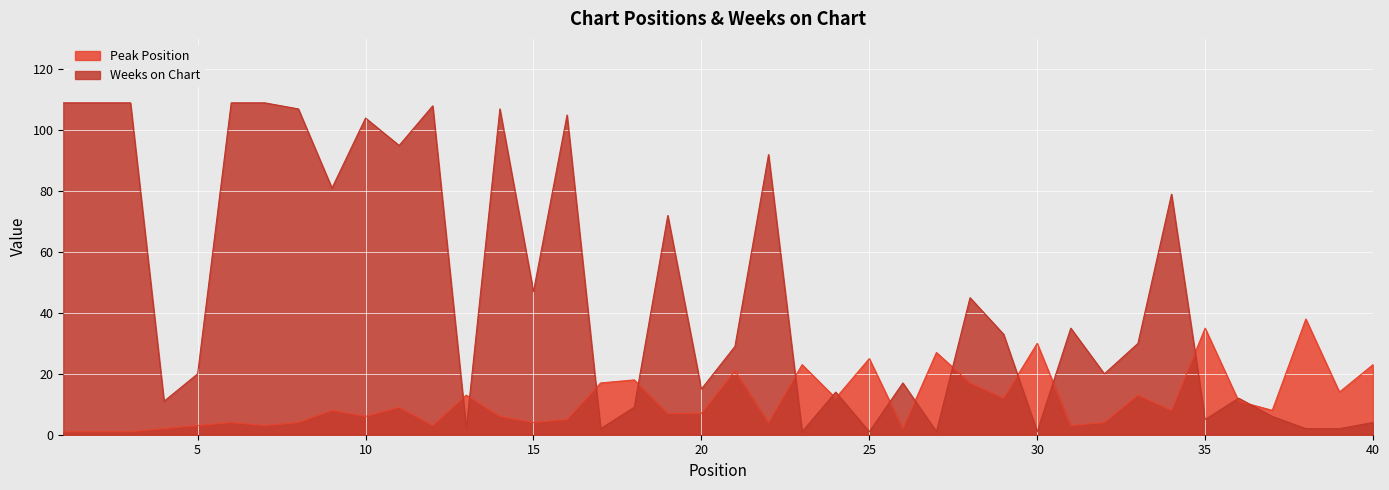

How many interior local peaks does the Weeks on Chart series have?

12